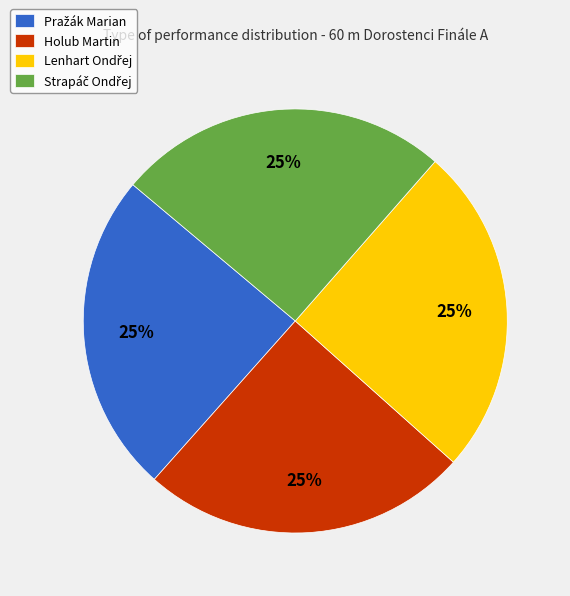

How many slices are in this pie chart?

4